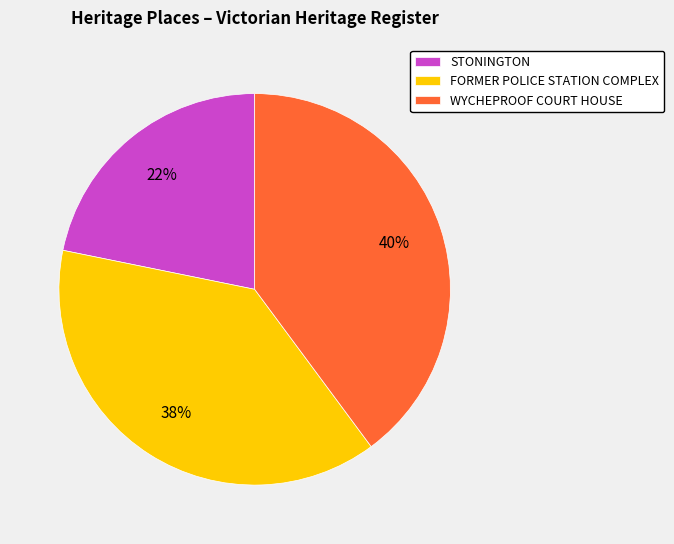

To the nearest percent, what percentage of the pie is STONINGTON?

22%